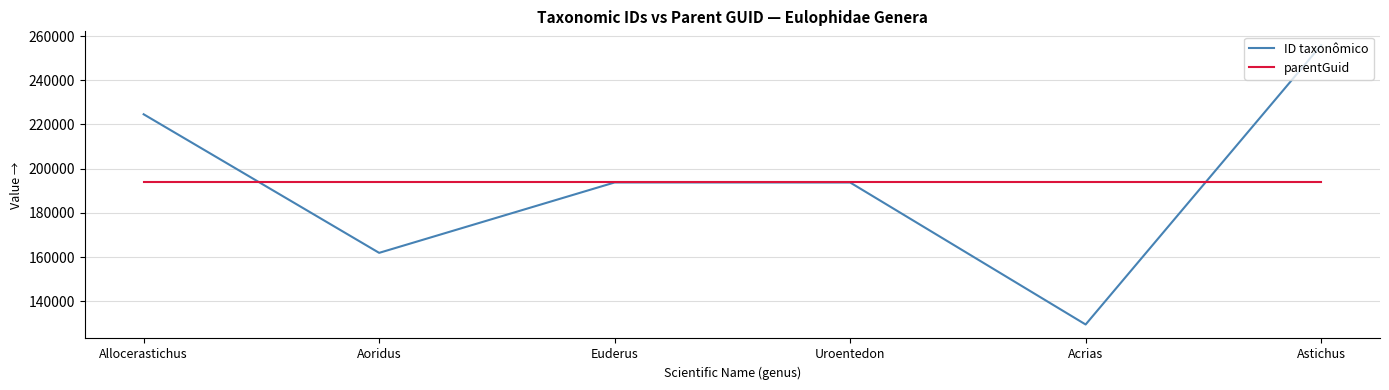

At which label does ID taxonômico reach its peak?

Astichus